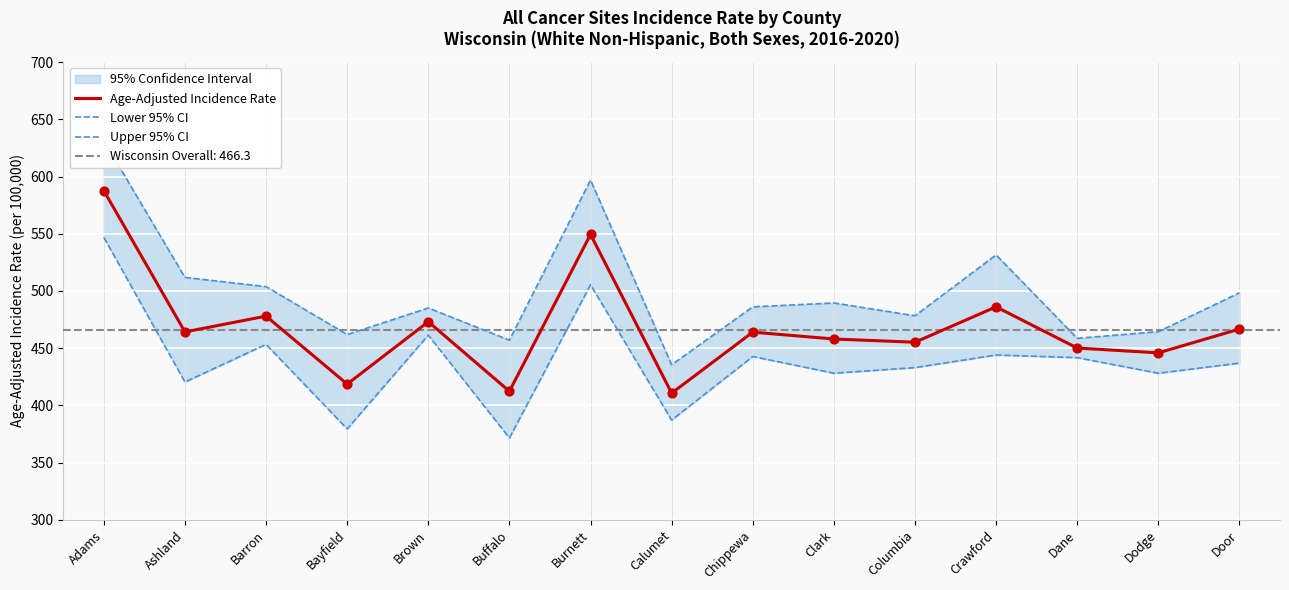

Which series reaches the minimum Y coordinate?

Lower 95% CI